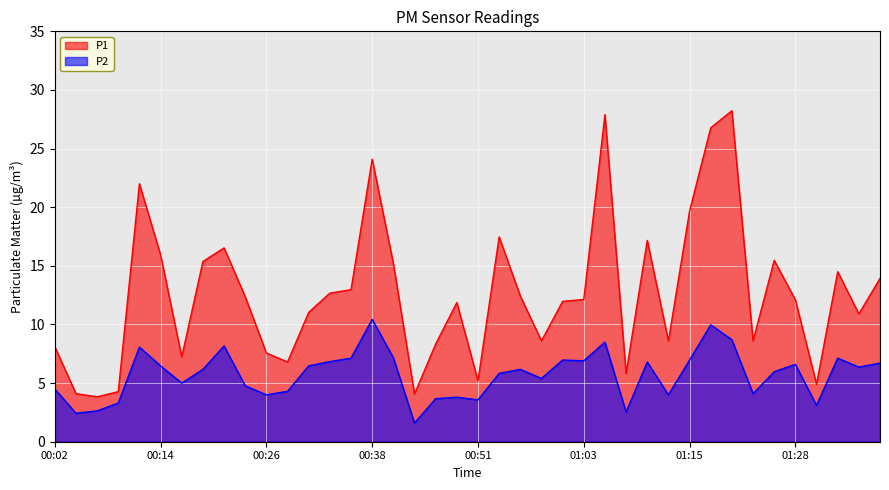

At 01:31, list the series in order from smallest to largest.

P2, P1